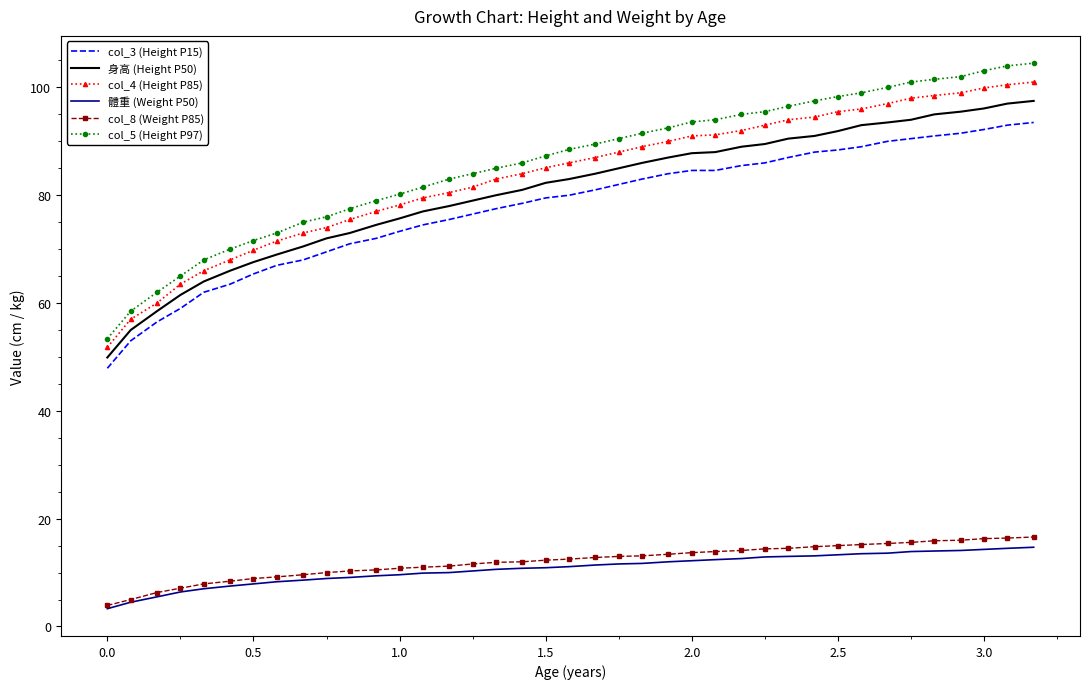

Which series has the largest total across all categories?

col_5 (Height P97)